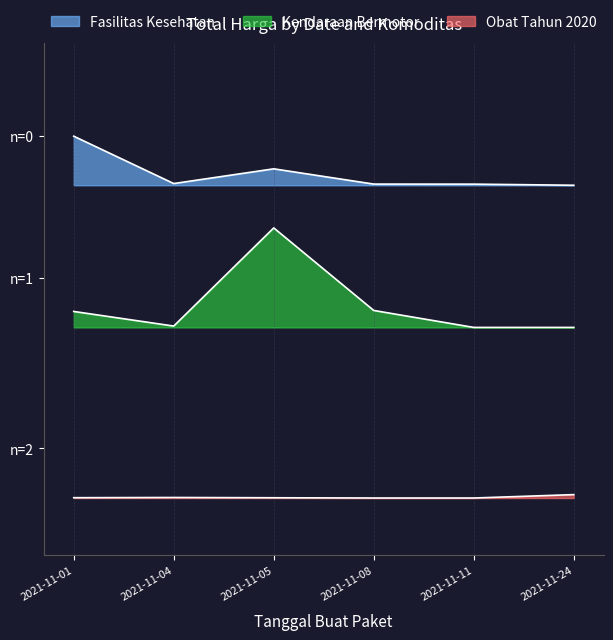

True or false: Fasilitas Kesehatan and Kendaraan Bermotor cross at least once.

False